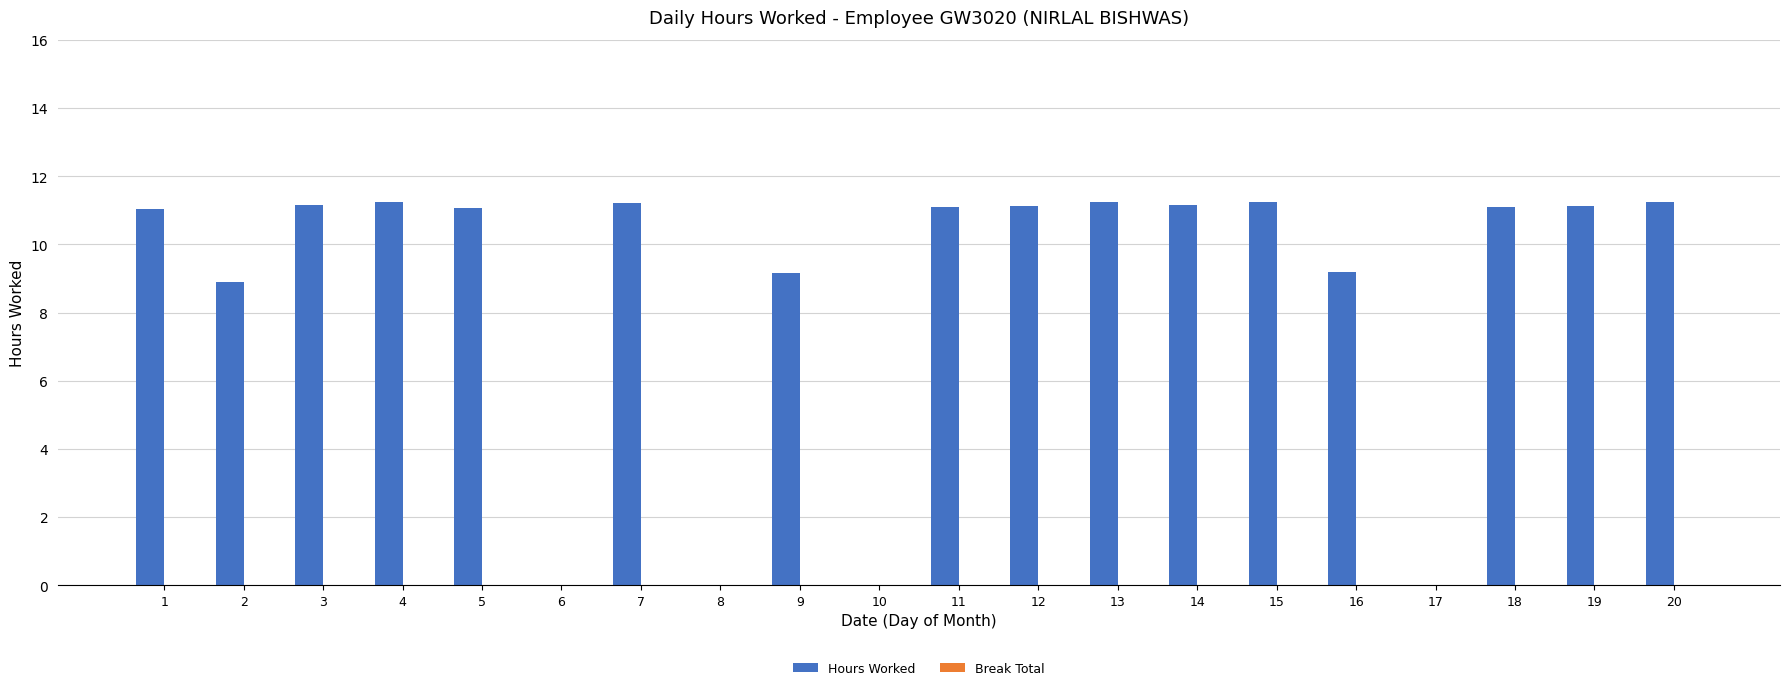

What is the change in value from 2 to 6?

-8.9